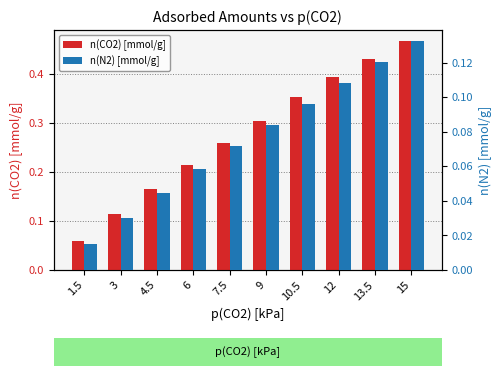

At which label is n(N2) [mmol/g] closest to 0?

1.5